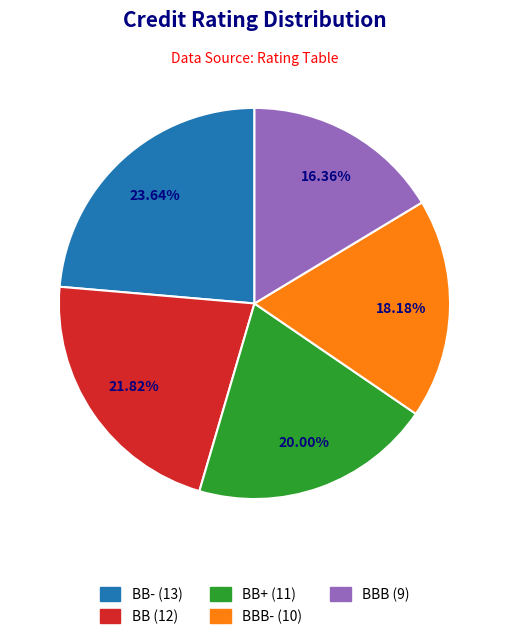

Does BBB- (10) account for over 50% of the chart?

No